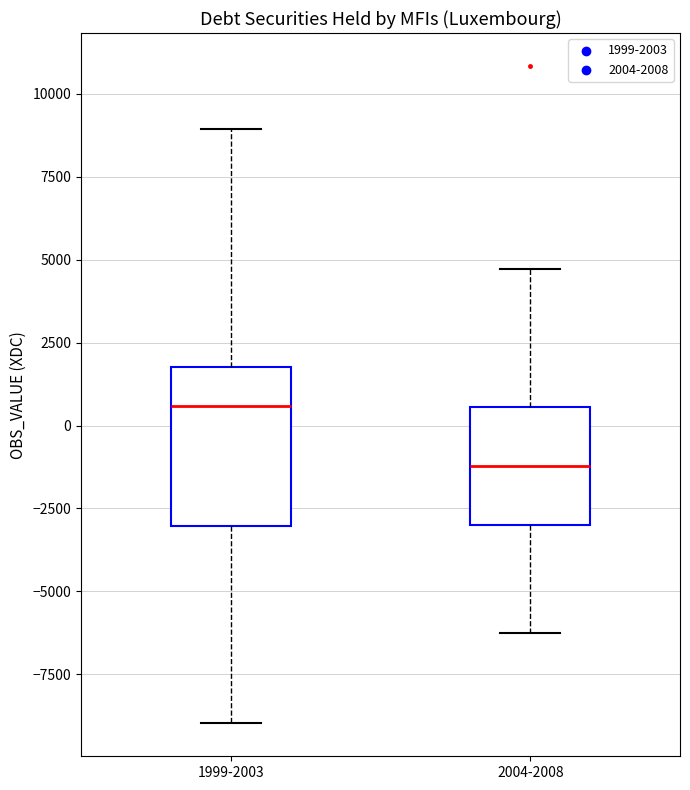

Comparing the boxes themselves (not the whiskers), which one is the tallest?

1999-2003